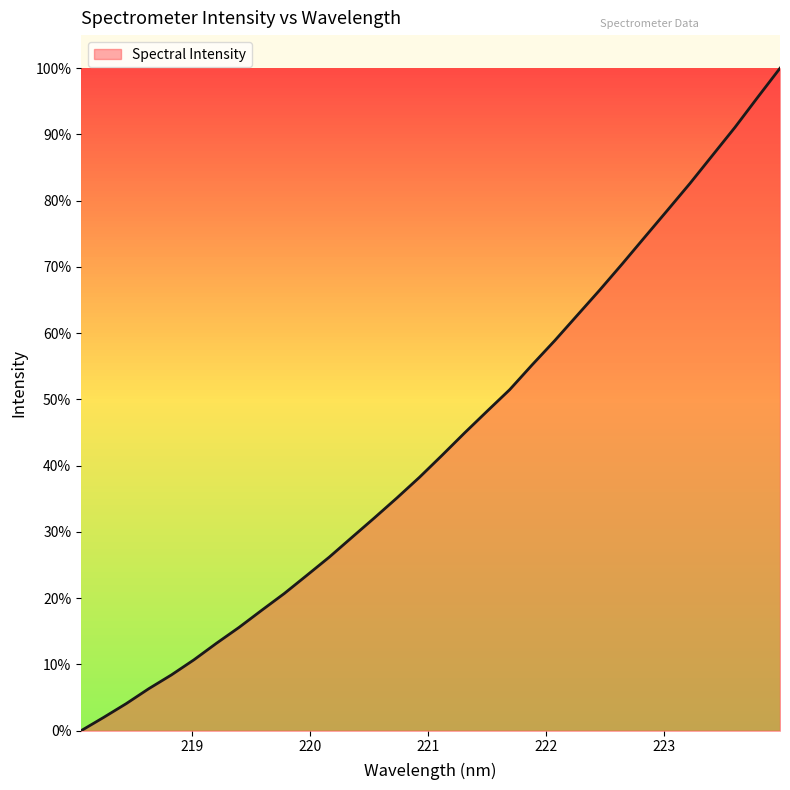

What is the average value?

0.4